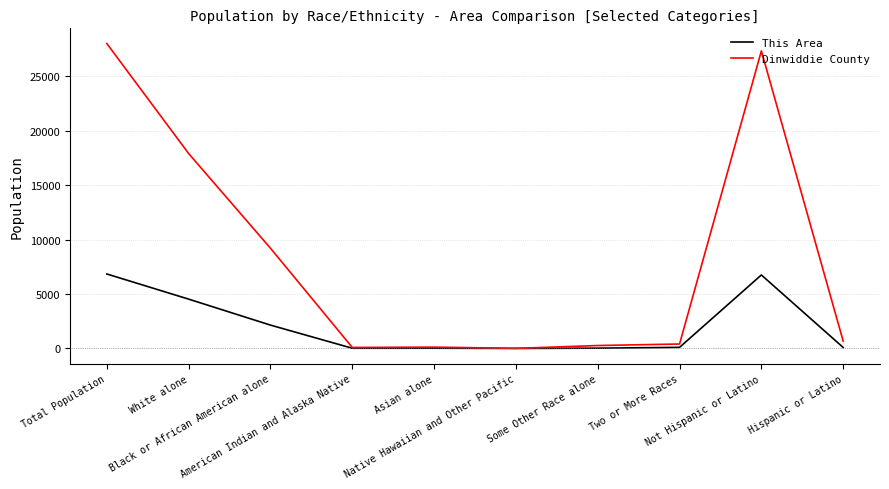

Rank the series by their average value, from highest to lowest.

Dinwiddie County, This Area